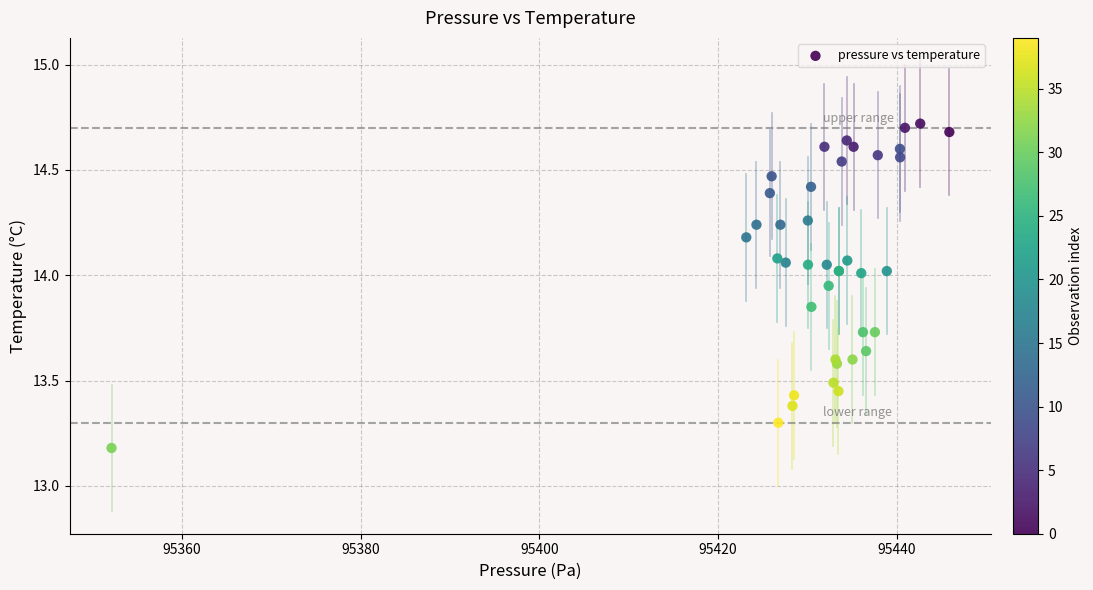

What Y value in the scatter plot is closest to 13?

13.2